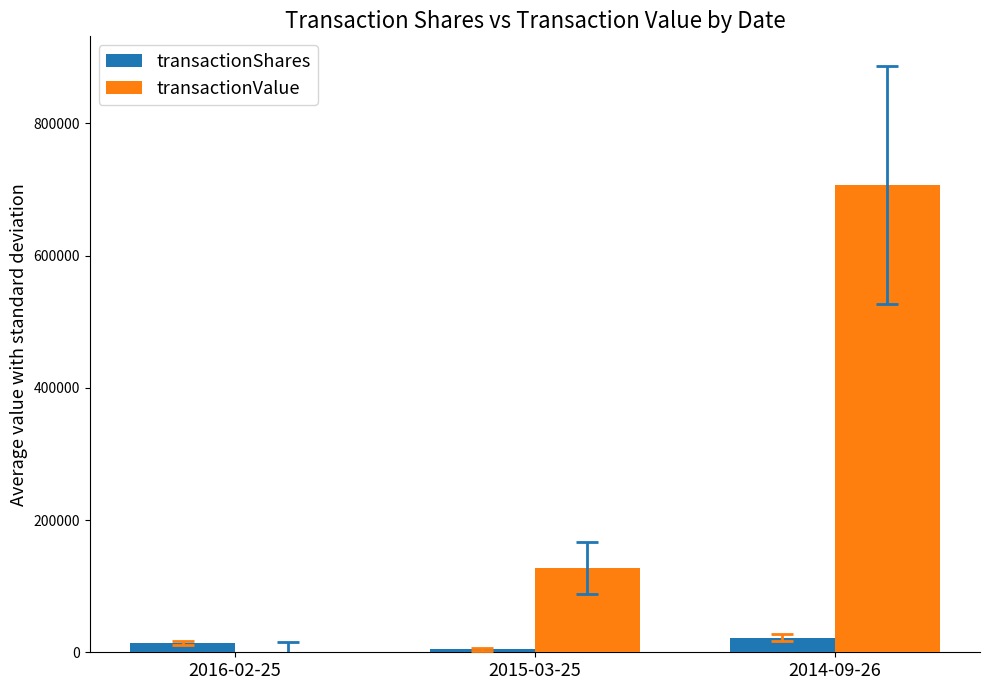

How many transactionShares values are between 4378 and 22216?

3